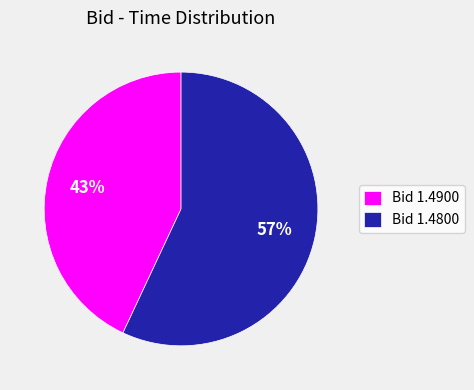

Do Bid 1.4900 and Bid 1.4800 together represent more than half of the pie?

Yes